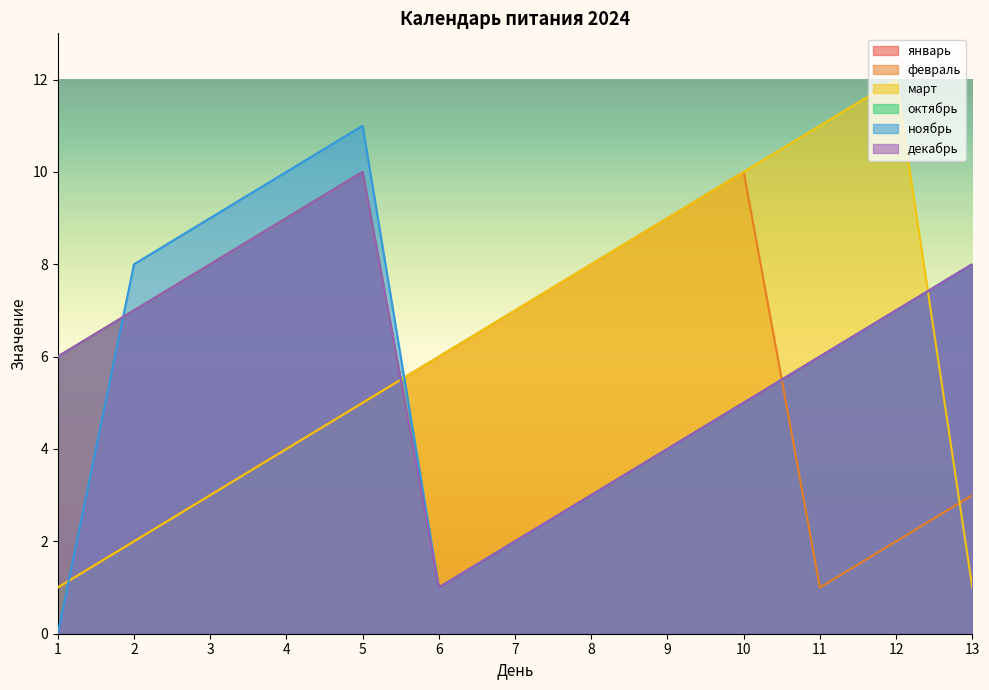

Is the value of октябрь at 3 greater than the value of февраль at 7?

Yes